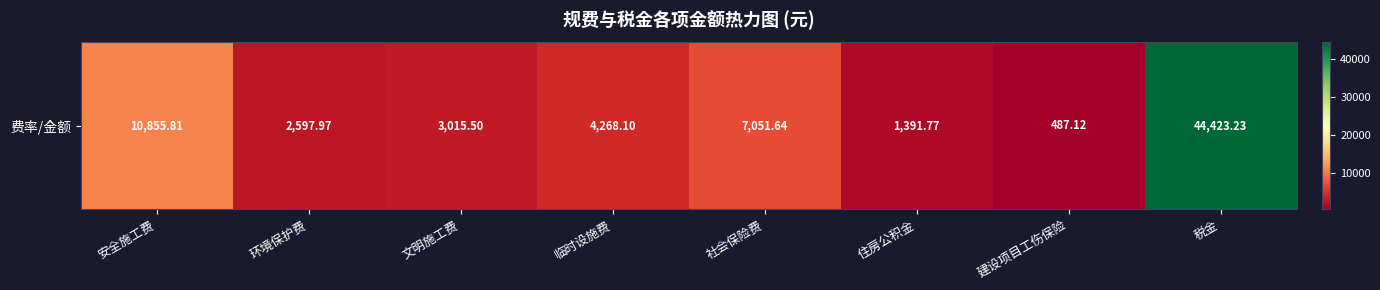

The chart shows a value of 20649.2 at 税金. True or false?

False